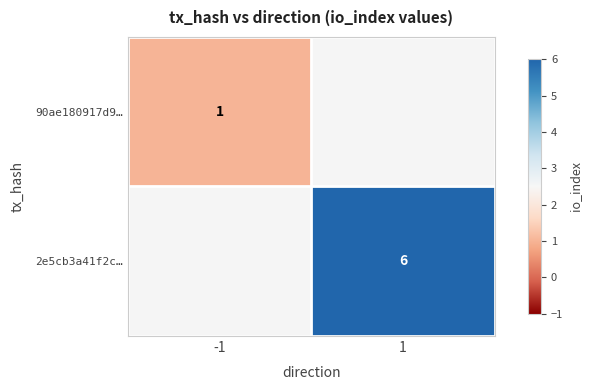

Is the value of 2e5cb3a41f2c… at 1 greater than the value of 90ae180917d9… at -1?

Yes